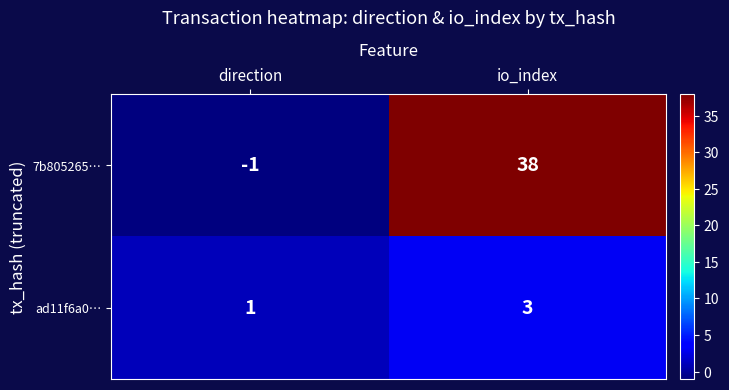

How many categories are shown in the chart?

2